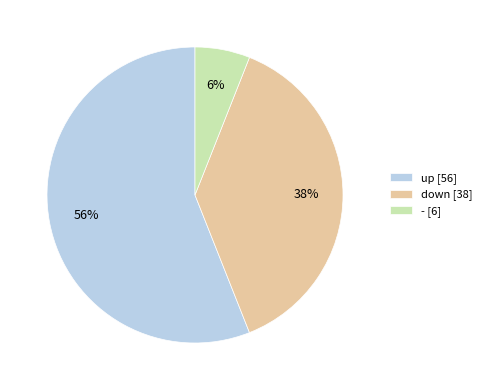

Which slice represents more than half of the pie?

up